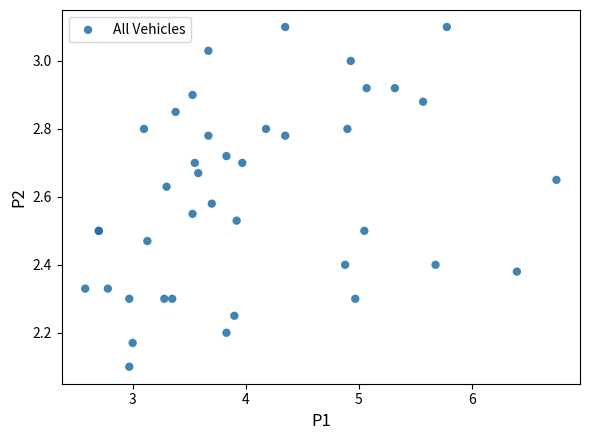

What Y value in the scatter plot is closest to 2?

2.1